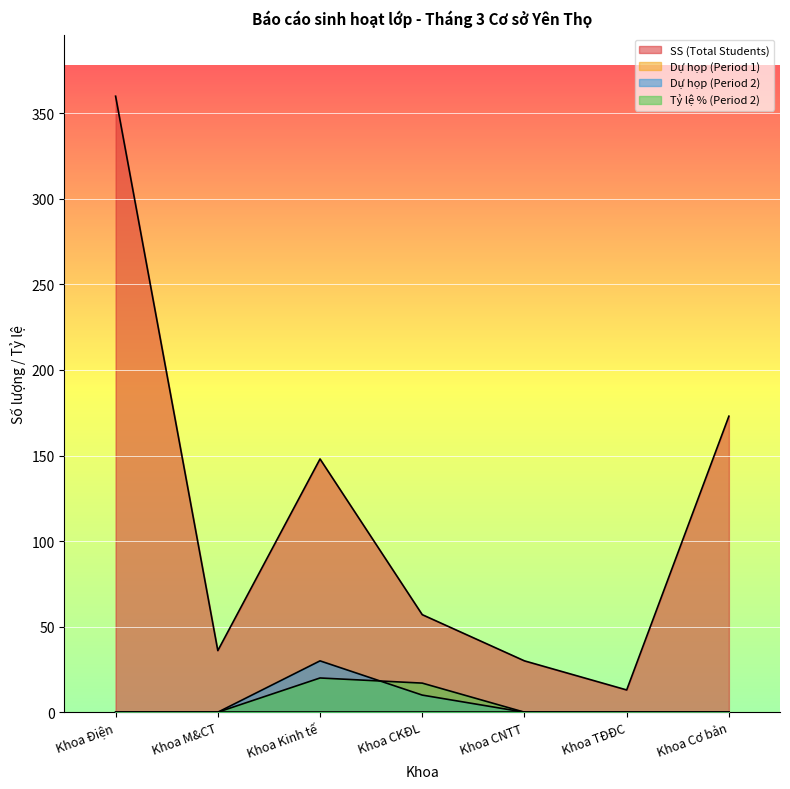

Reading right to left, extract all data points from this chart.

SS (Total Students): Khoa Cơ bản=173	Khoa TĐĐC=13	Khoa CNTT=30	Khoa CKĐL=57	Khoa Kinh tế=148	Khoa M&CT=36	Khoa Điện=360
Dự họp (Period 2): Khoa Cơ bản=0	Khoa TĐĐC=0	Khoa CNTT=0	Khoa CKĐL=10	Khoa Kinh tế=30	Khoa M&CT=0	Khoa Điện=0
Tỷ lệ % (Period 2): Khoa Cơ bản=0	Khoa TĐĐC=0	Khoa CNTT=0	Khoa CKĐL=17	Khoa Kinh tế=20	Khoa M&CT=0	Khoa Điện=0